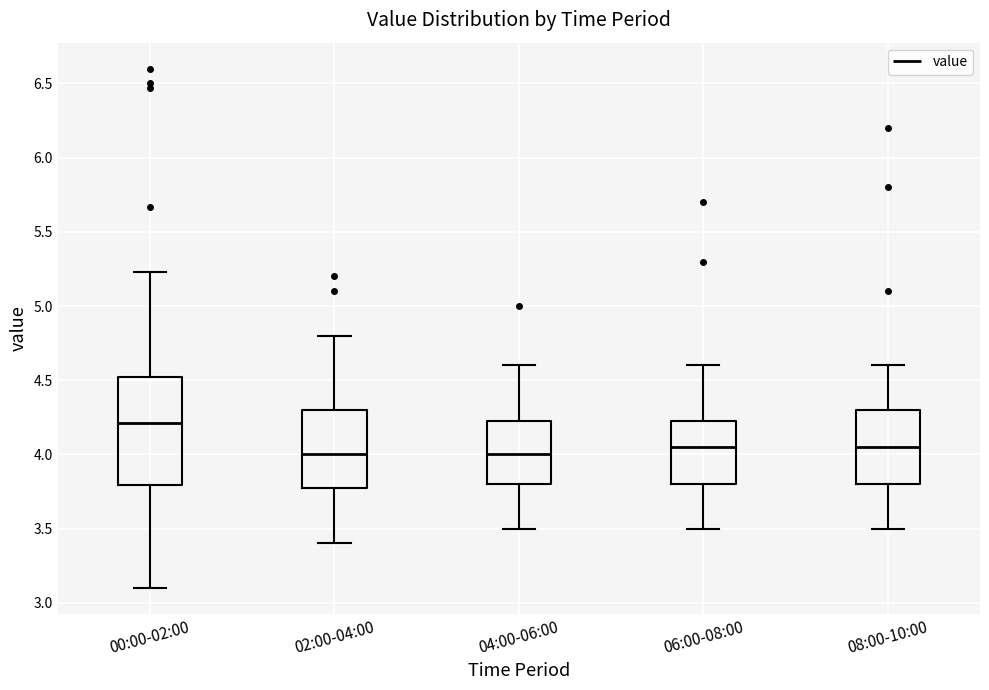

Reading left to right, read every box against the y-axis: the position of its median line, the range the box covers, and the ends of its whiskers. The values are not printed on the chart, so give them approximately, as read against the axis.

00:00-02:00: median 4.20, box 3.80 to 4.55, whiskers 3.10 to 5.25
02:00-04:00: median 4.00, box 3.80 to 4.30, whiskers 3.40 to 4.80
04:00-06:00: median 4.00, box 3.80 to 4.25, whiskers 3.50 to 4.60
06:00-08:00: median 4.05, box 3.80 to 4.25, whiskers 3.50 to 4.60
08:00-10:00: median 4.05, box 3.80 to 4.30, whiskers 3.50 to 4.60